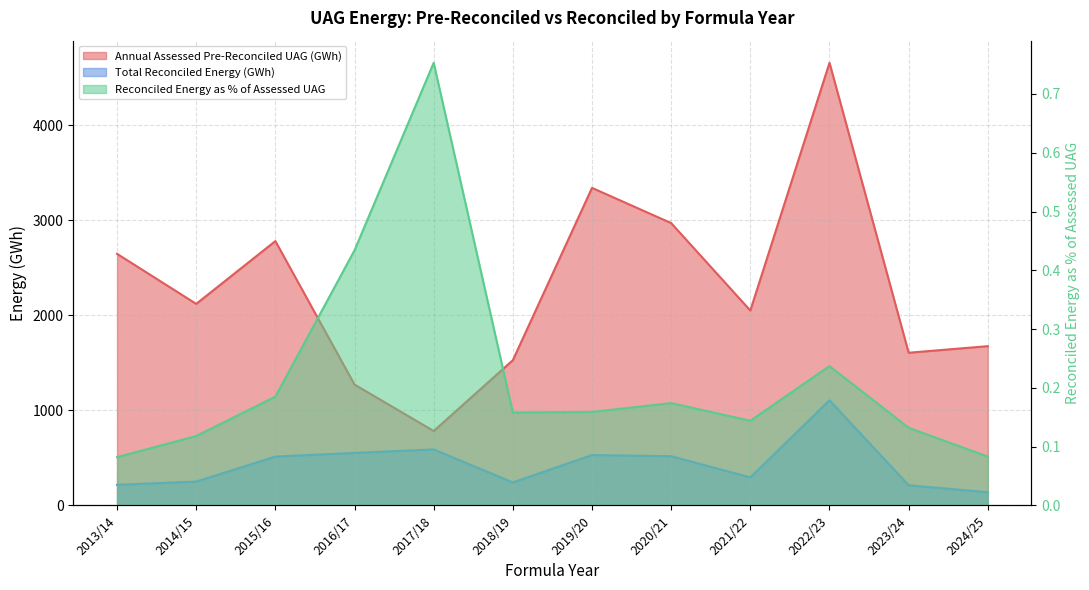

Reading left to right, what are all the values shown in this chart?

Annual Assessed Pre-Reconciled UAG (GWh): 2013/14=2648.0	2014/15=2121.3	2015/16=2782.2	2016/17=1271.7	2017/18=782.7	2018/19=1528.4	2019/20=3342.2	2020/21=2971.6	2021/22=2051.1	2022/23=4658.9	2023/24=1606.9	2024/25=1676.0
Total Reconciled Energy (GWh): 2013/14=216.5	2014/15=250.7	2015/16=513.7	2016/17=552.3	2017/18=589.1	2018/19=241.4	2019/20=529.9	2020/21=517.5	2021/22=294.7	2022/23=1106.3	2023/24=211.7	2024/25=138.5
Reconciled Energy as % of Assessed UAG: 2013/14=0.1	2014/15=0.1	2015/16=0.2	2016/17=0.4	2017/18=0.8	2018/19=0.2	2019/20=0.2	2020/21=0.2	2021/22=0.1	2022/23=0.2	2023/24=0.1	2024/25=0.1